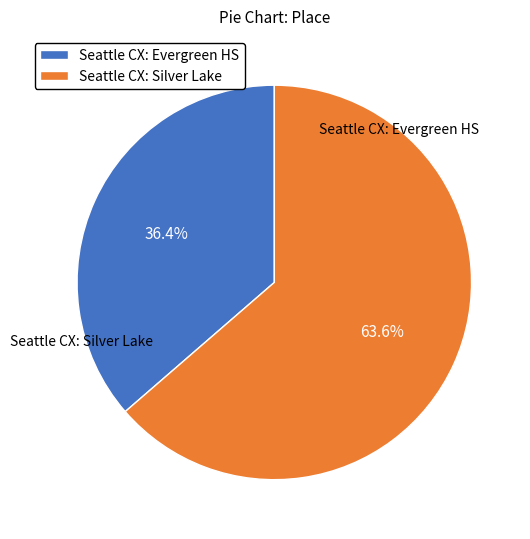

What is the majority slice?

Seattle CX: Silver Lake